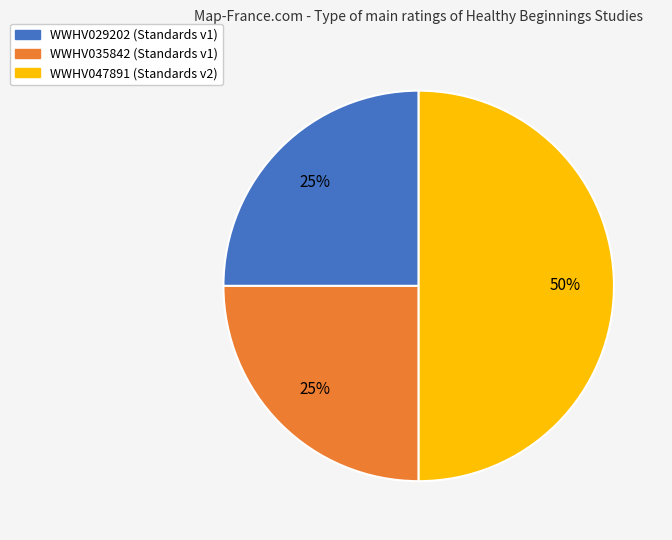

Does WWHV035842 (Standards v1) represent more than half of the total?

No